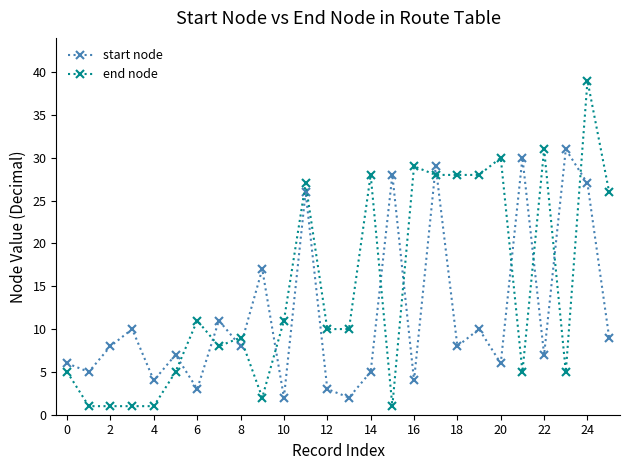

In start node, how many points are lower than both neighbors (excluding endpoints)?

10